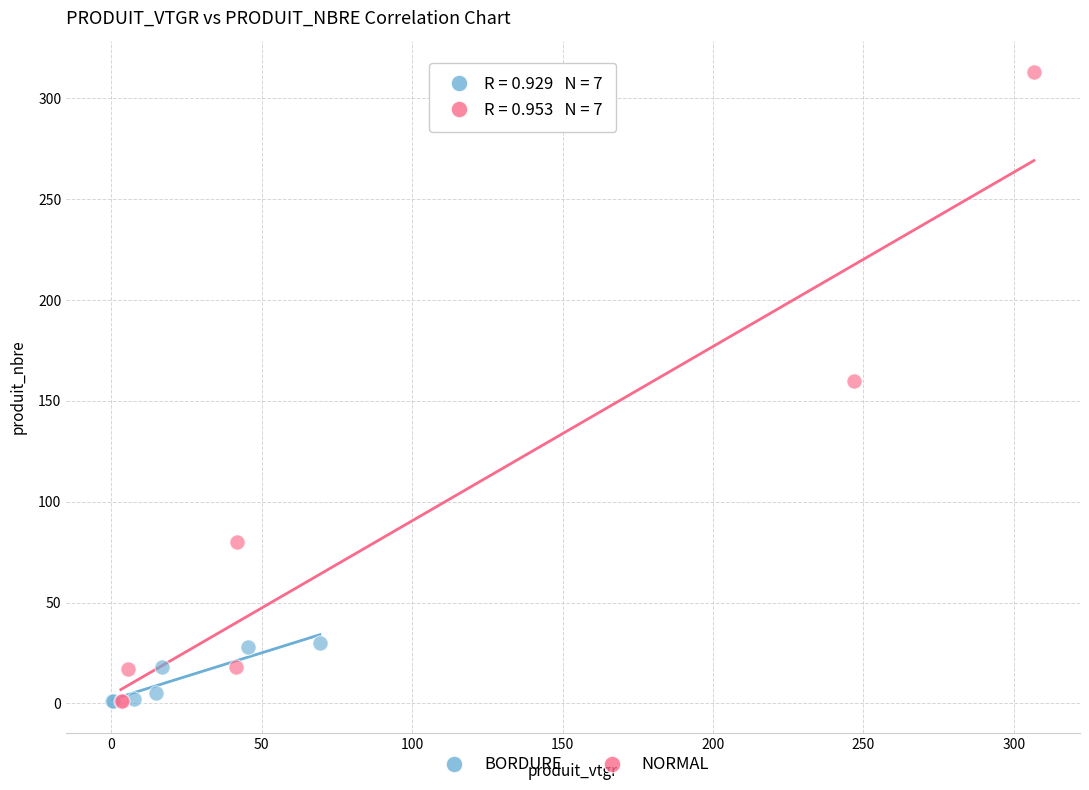

Which series has the widest spread of Y values?

NORMAL